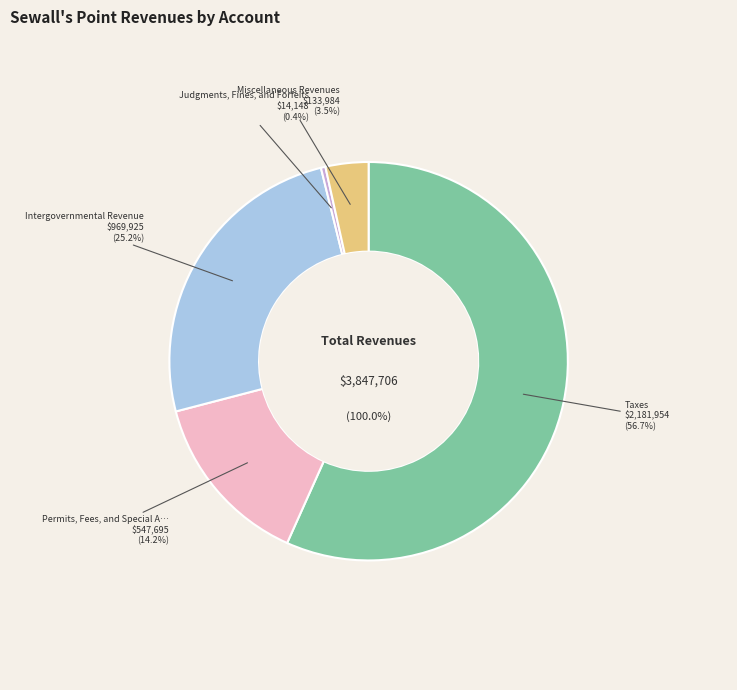

How many slices are in this pie chart?

5